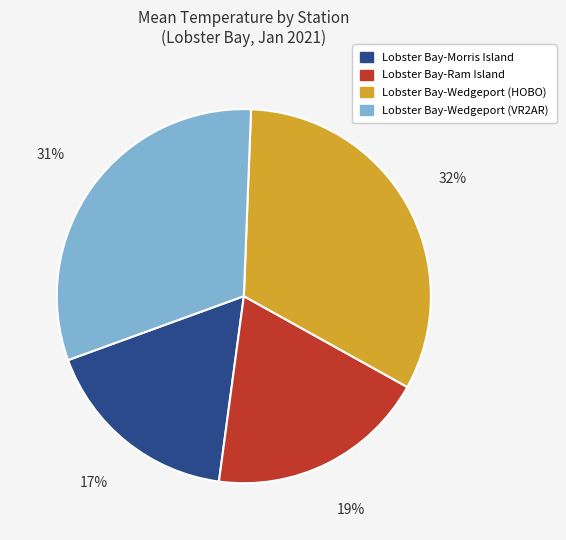

The Lobster Bay-Morris Island slice represents 17% of the pie. True or false?

True